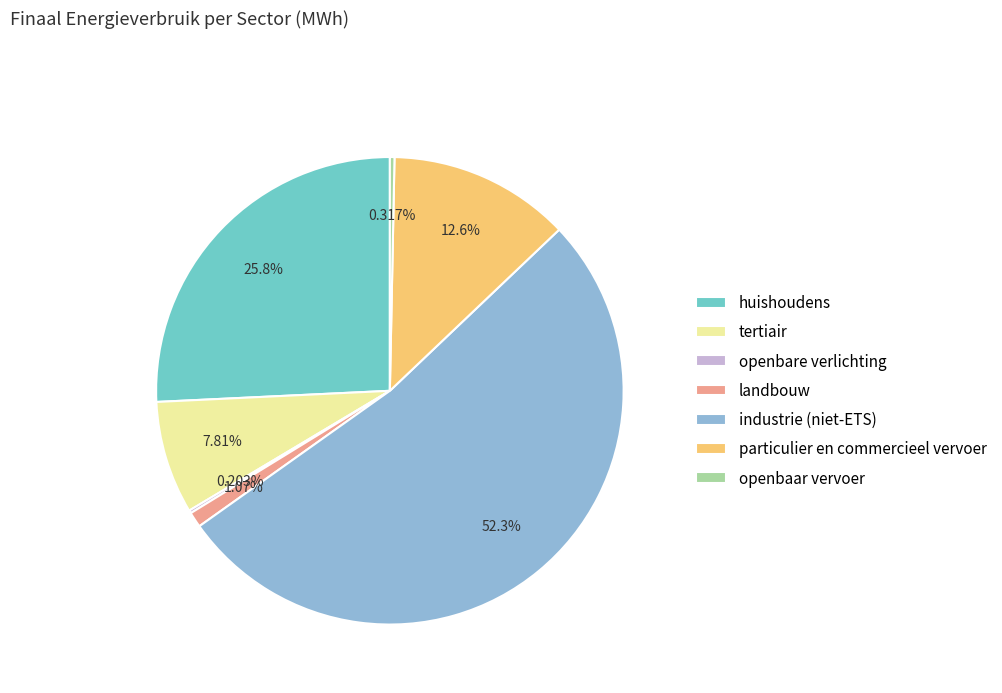

Which category has the biggest portion of the pie?

industrie (niet-ETS)